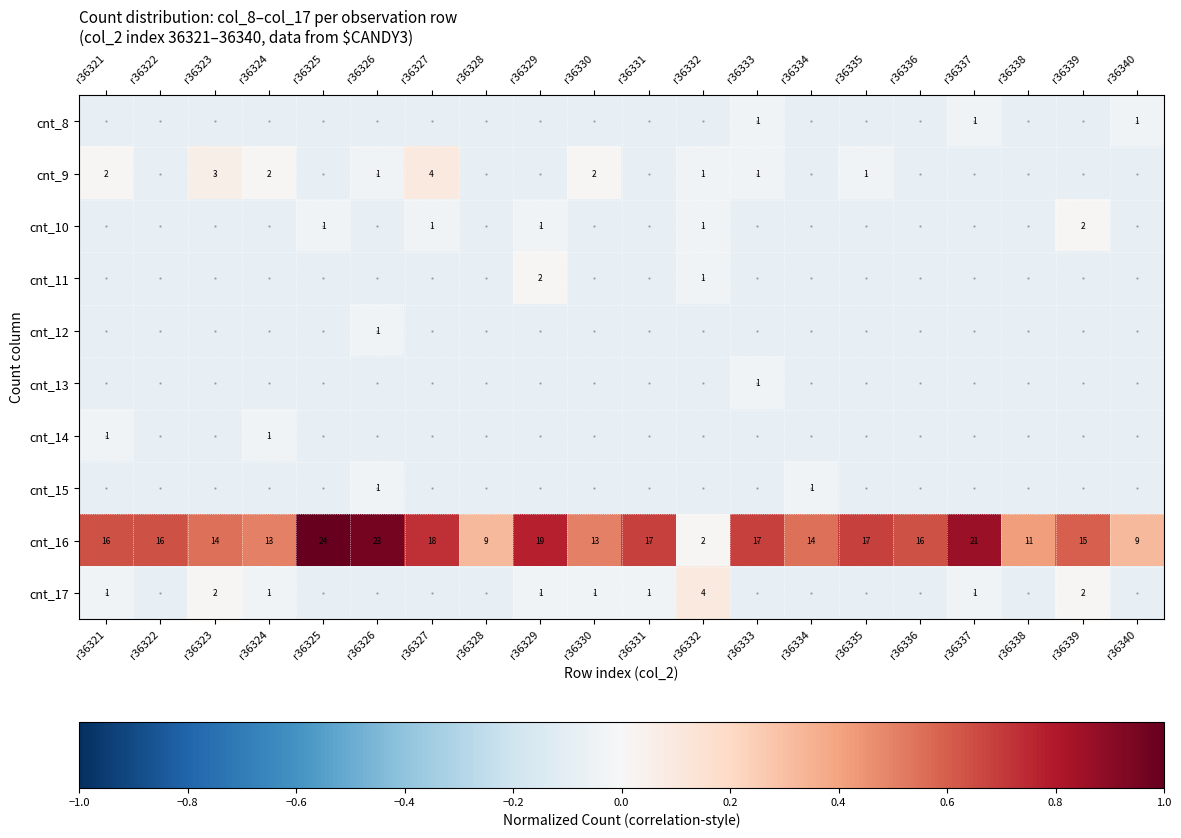

What is the difference between the highest and lowest values at r36340?

0.4